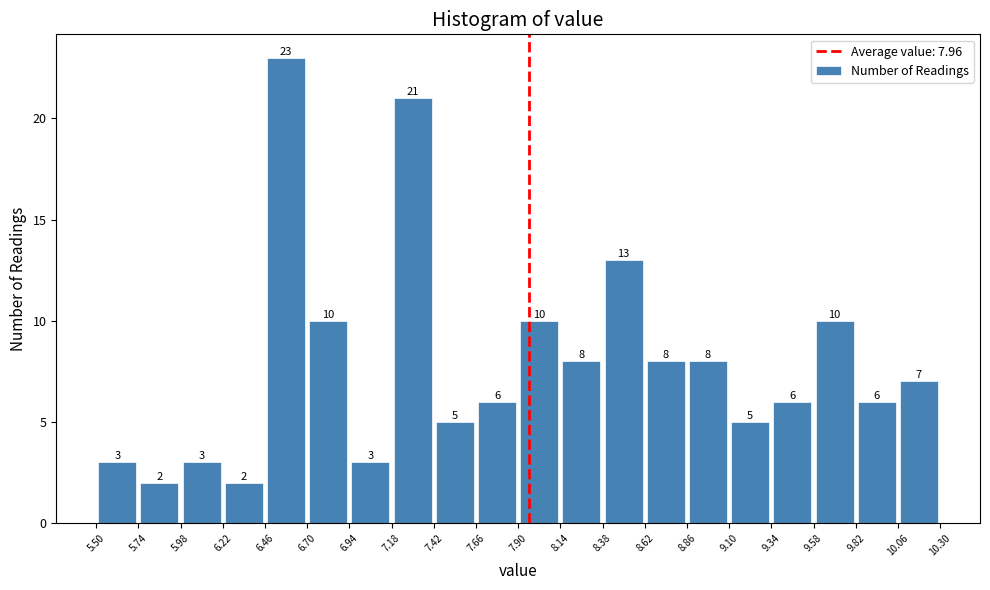

Which range on the x-axis has the tallest bar?

6.46 to 6.70